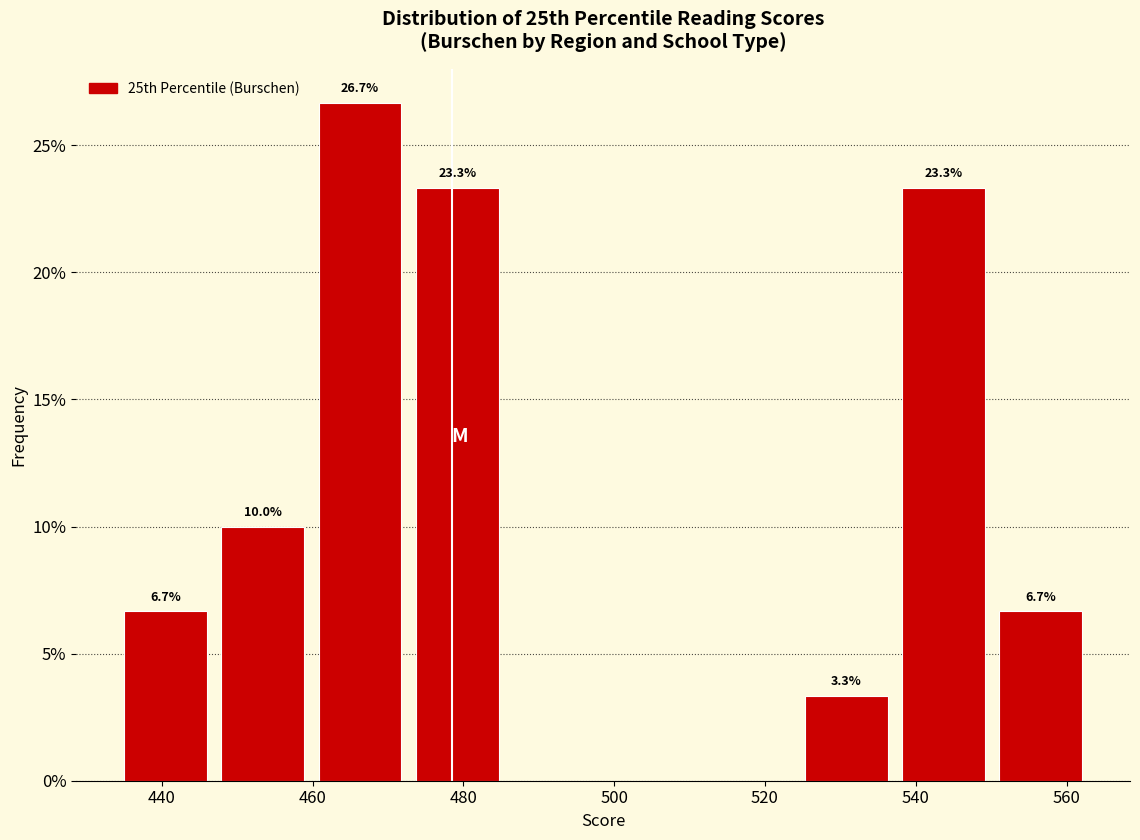

Over which range of the x-axis is the bar tallest?

460 to 474